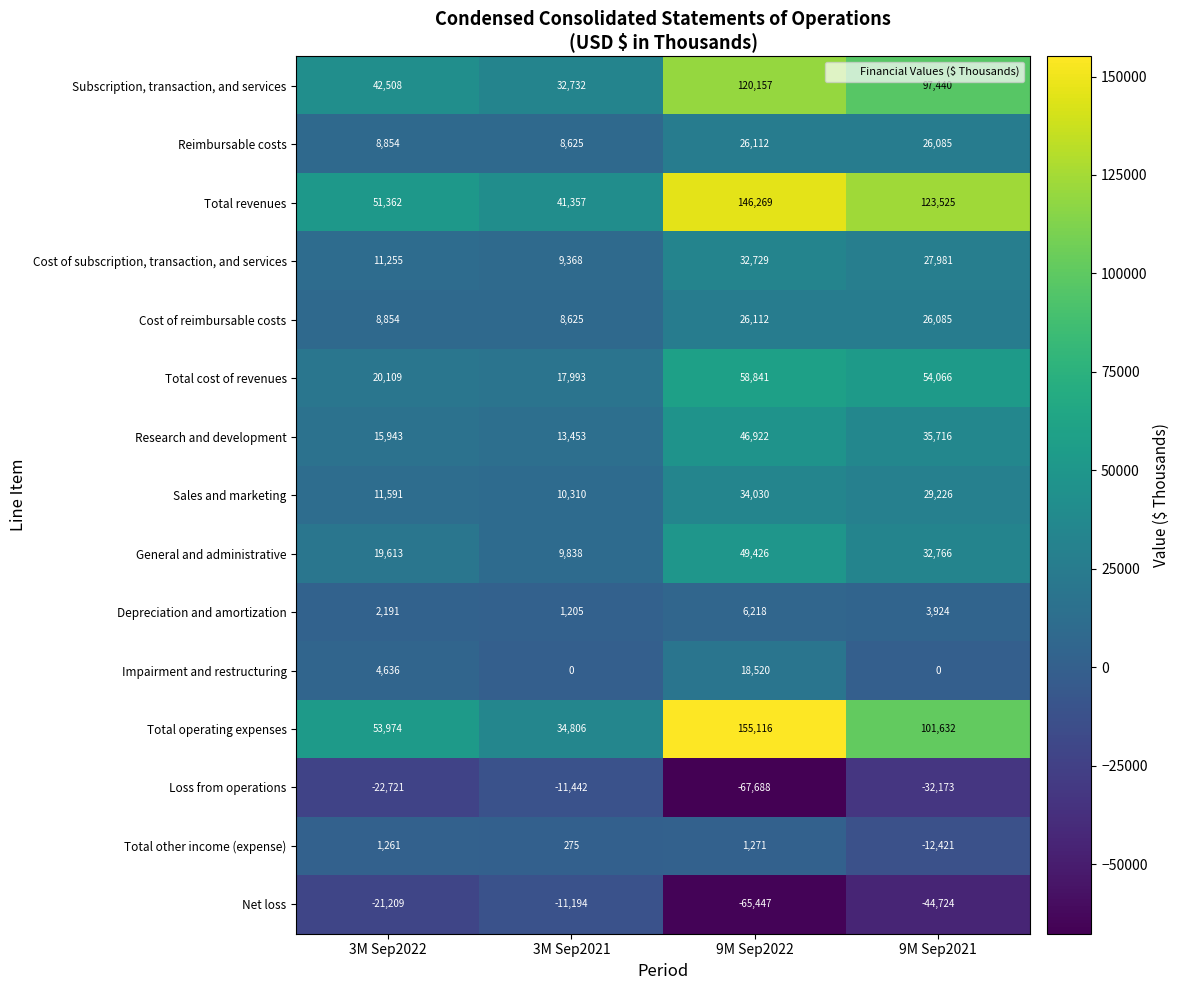

At which label does Cost of reimbursable costs first exceed 26085?

9M Sep2022